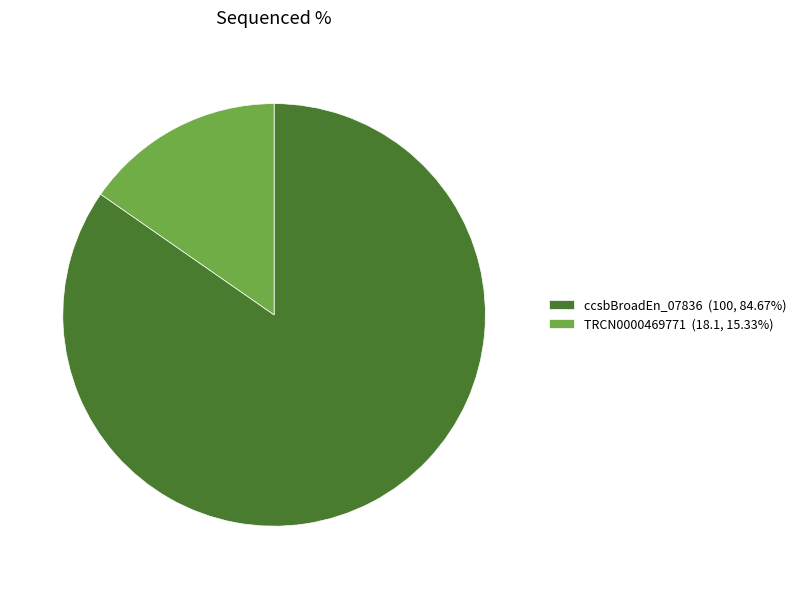

Is ccsbBroadEn_07836 (100, 84.67%) the majority of the pie?

Yes